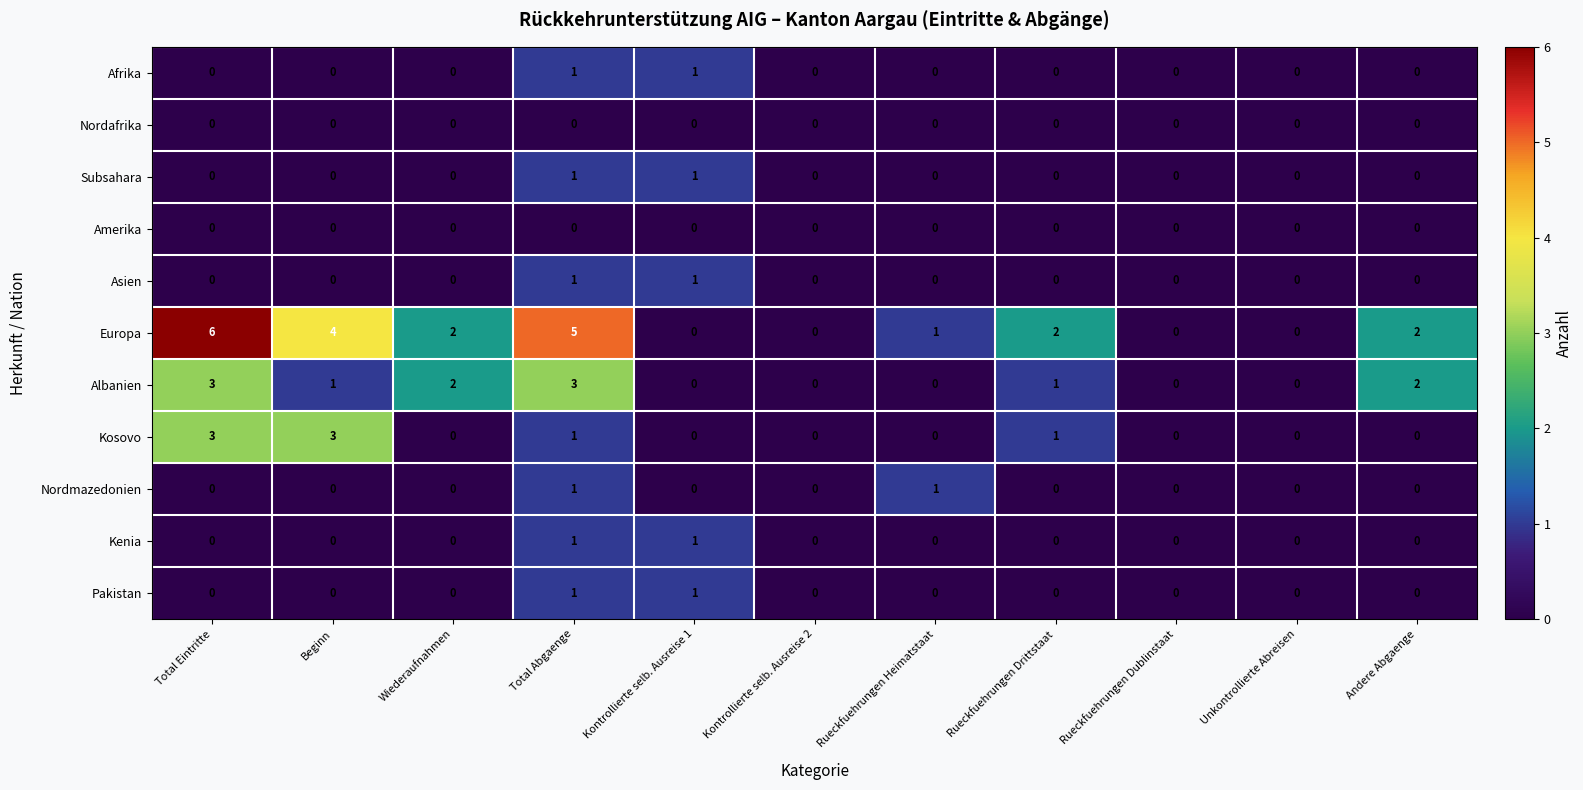

Which series has the largest total across all categories?

Europa